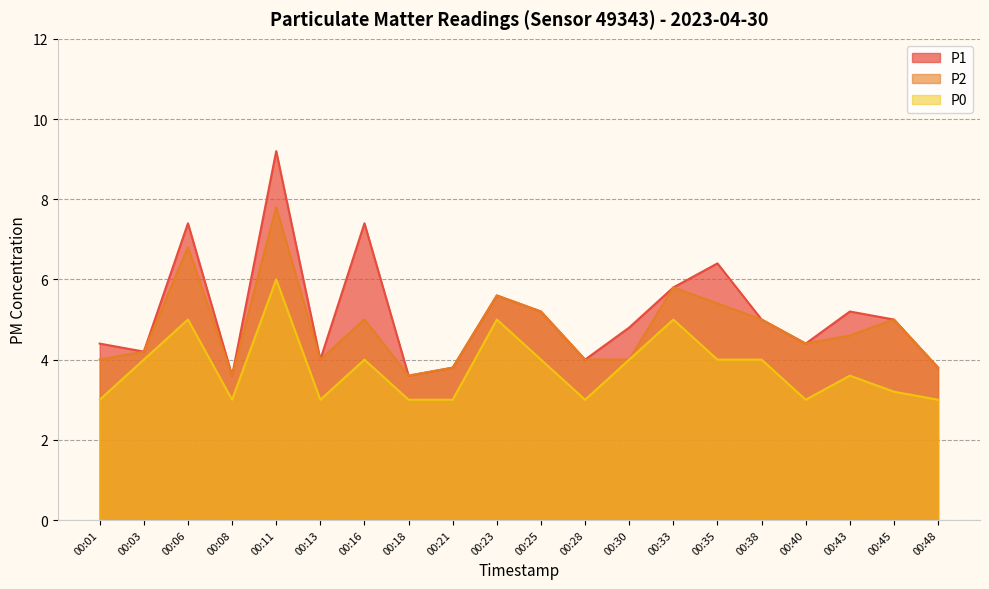

List the series in order of their overall mean, highest first.

P1, P2, P0